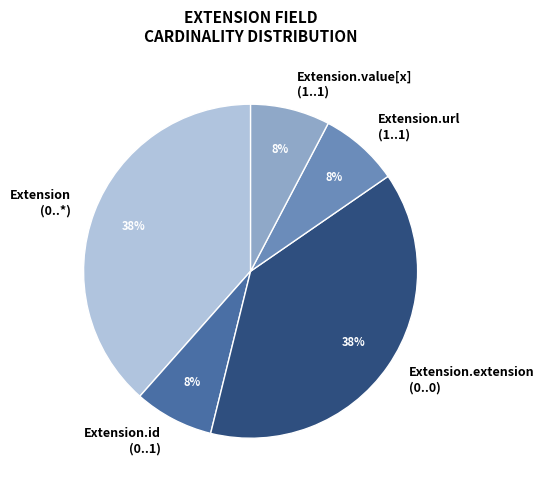

Does Extension (0..*) account for over 50% of the chart?

No